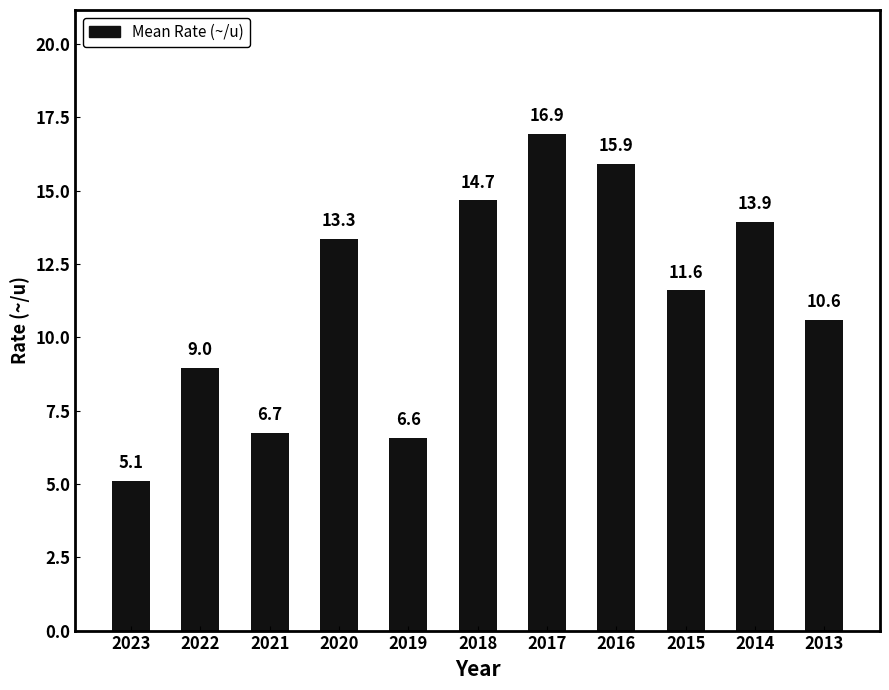

How many series are shown in this chart?

1